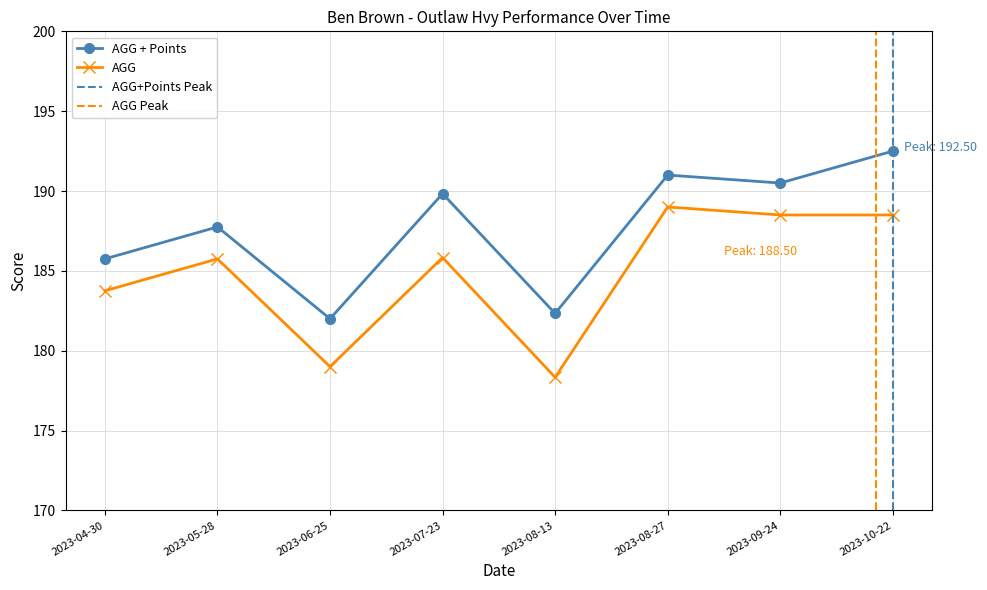

Reading left to right, list all the values displayed in this chart.

AGG + Points: 185.8	187.8	182.0	189.8	182.3	191.0	190.5	192.5
AGG: 183.8	185.8	179.0	185.8	178.3	189.0	188.5	188.5